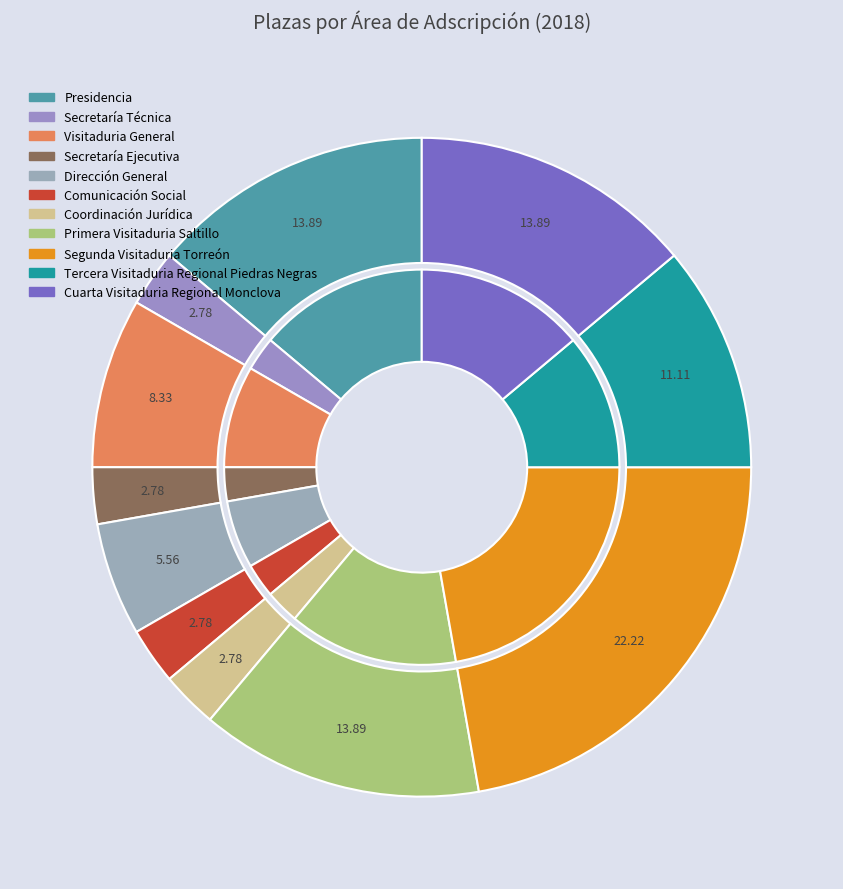

Is the sum of Secretaría Ejecutiva and Coordinación Jurídica greater than half?

No